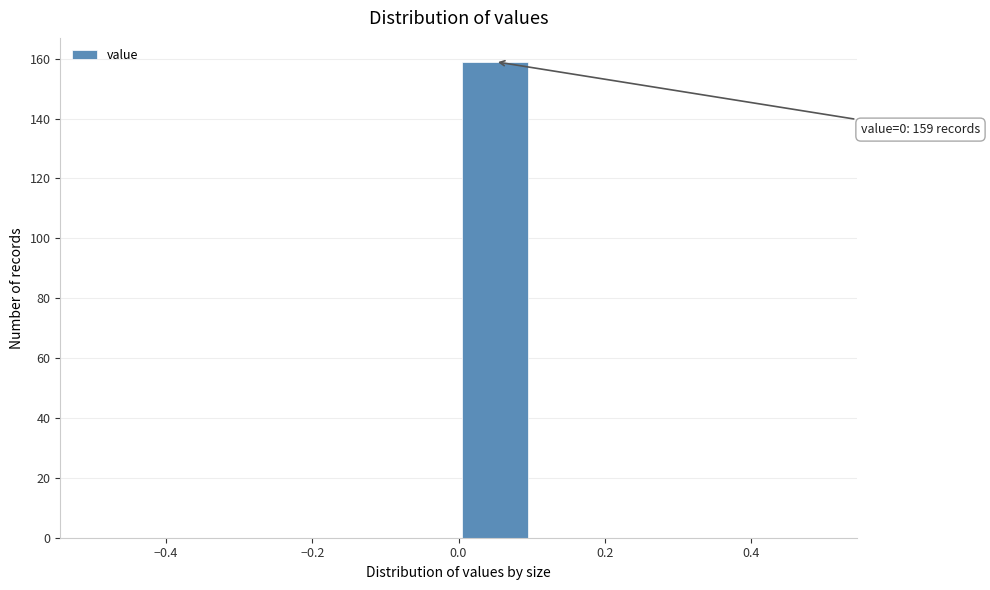

Over which range of the x-axis is the bar tallest?

0.0 to 0.1